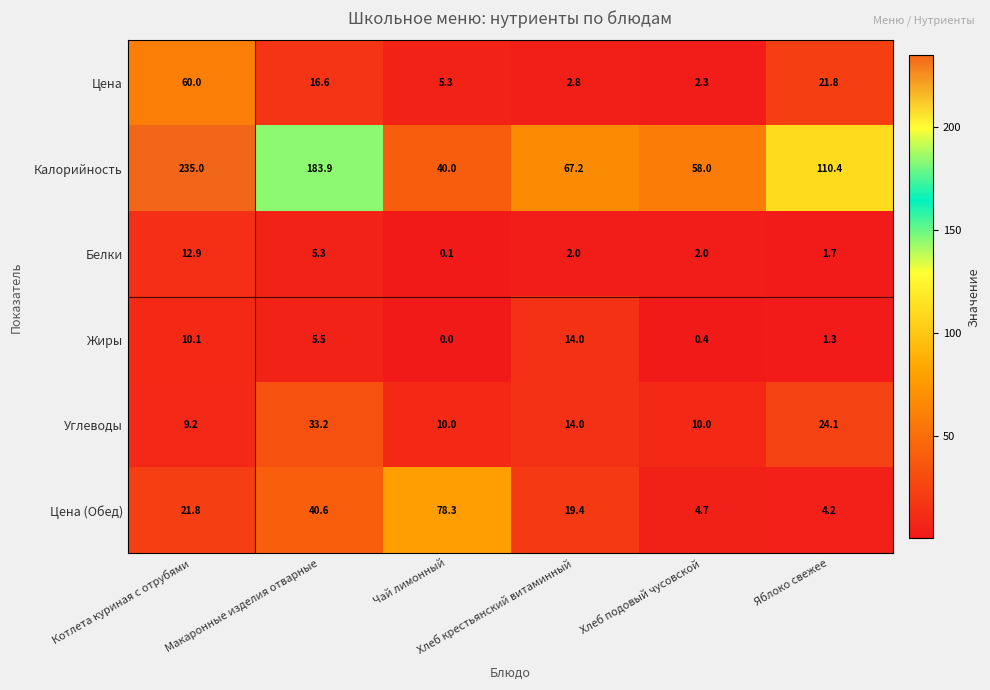

Which series has the largest total across all categories?

Калорийность